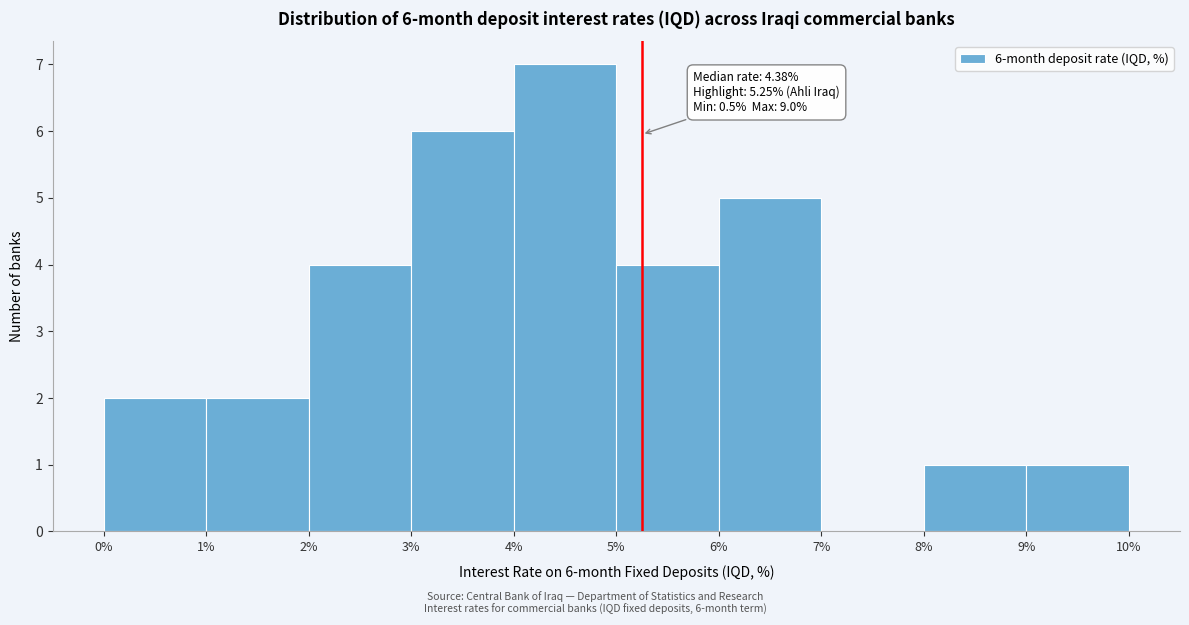

Over which range of the x-axis is the bar tallest?

4% to 5%